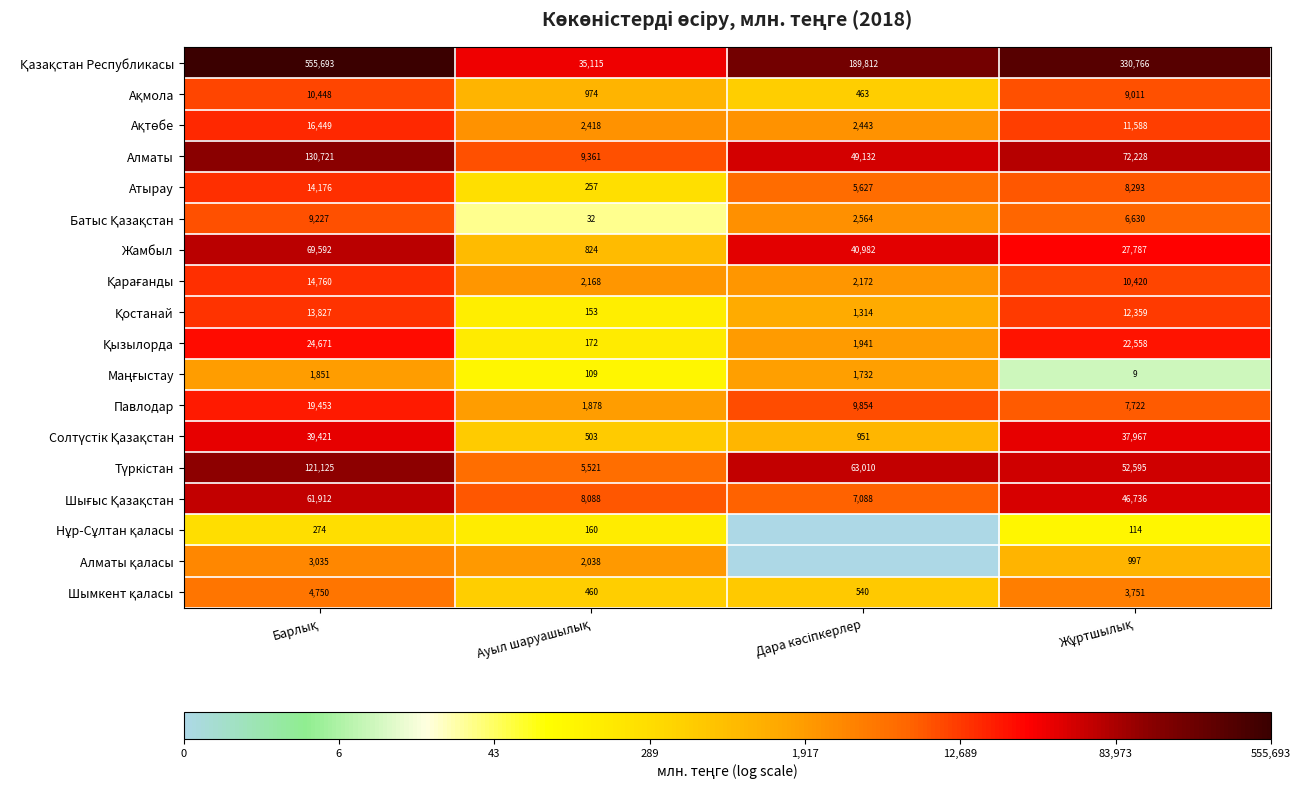

What is the sum of all Атырау values?

28353